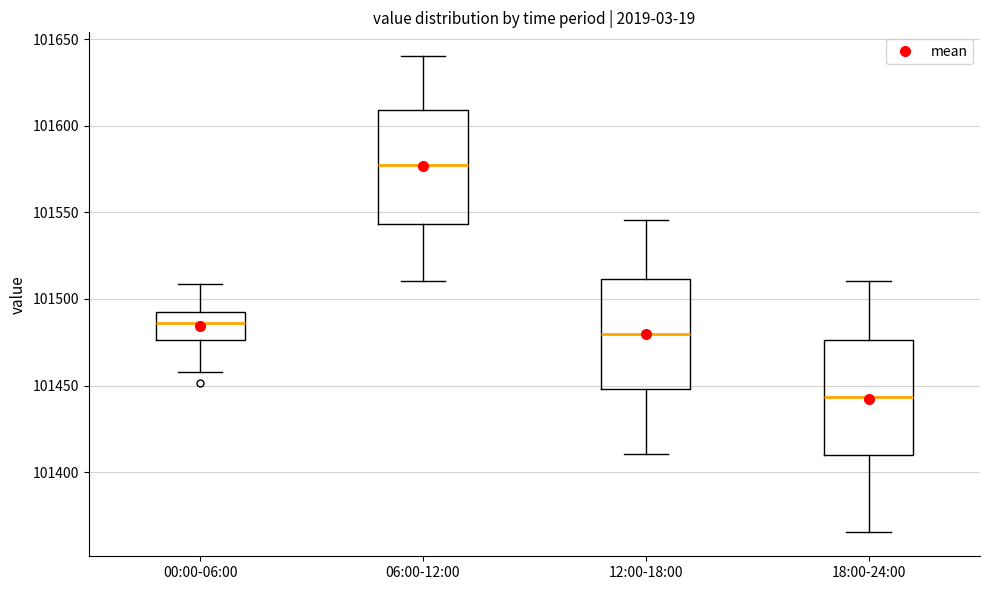

Reading left to right, transcribe this box plot: for each box, give where its median line is, the range the box spans, and where its two whiskers end, as read against the y-axis. The values are not printed on the chart, so give them approximately, as read against the axis.

00:00-06:00: median 101485, box 101475 to 101490, whiskers 101460 to 101510
06:00-12:00: median 101575, box 101545 to 101610, whiskers 101510 to 101640
12:00-18:00: median 101480, box 101450 to 101510, whiskers 101410 to 101545
18:00-24:00: median 101445, box 101410 to 101475, whiskers 101365 to 101510